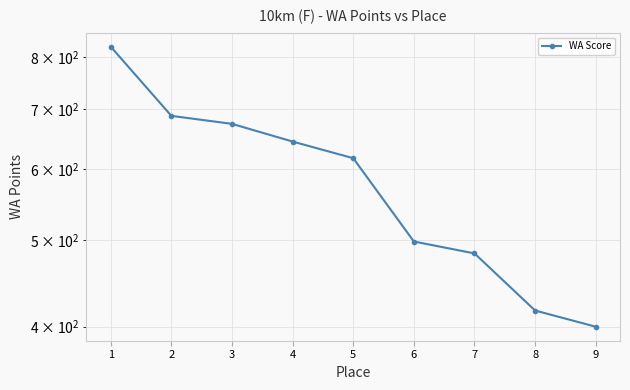

Reading left to right, extract all data points from this chart.

1=822	2=688	3=674	4=644	5=617	6=498	7=483	8=417	9=400